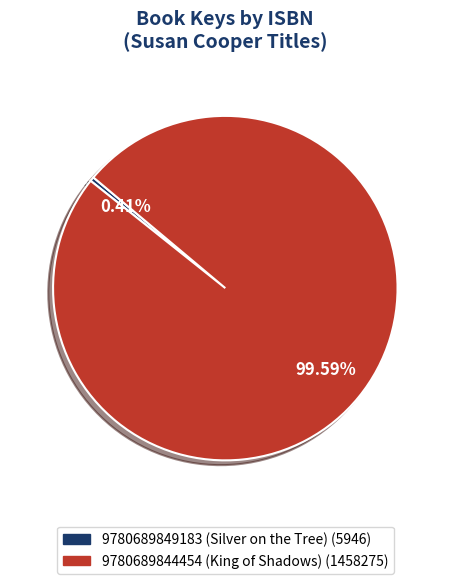

Rank the categories by value from highest to lowest.

9780689844454 (King of Shadows), 9780689849183 (Silver on the Tree)